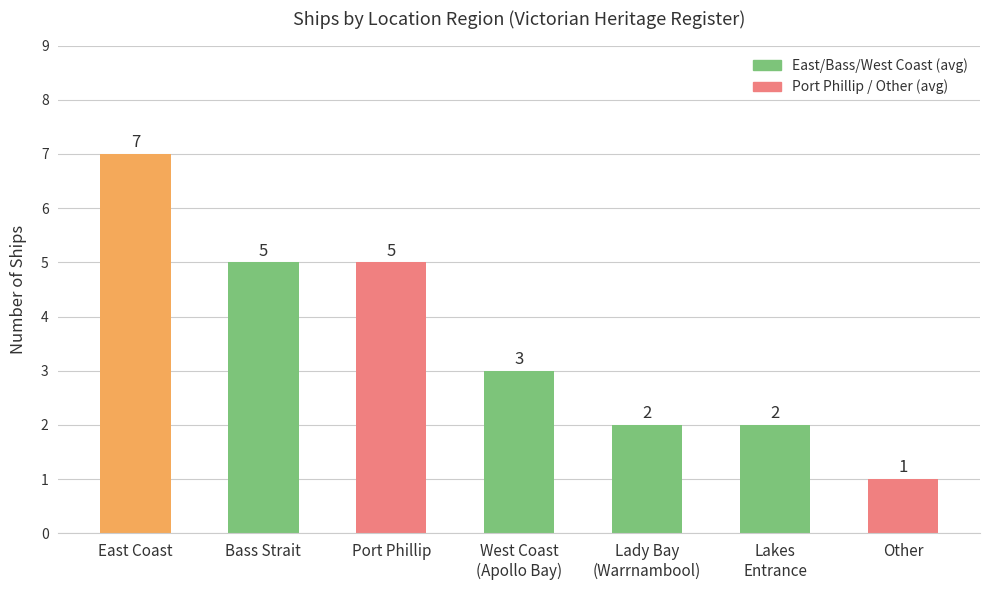

The value at Lakes
Entrance is 2. True or false?

True